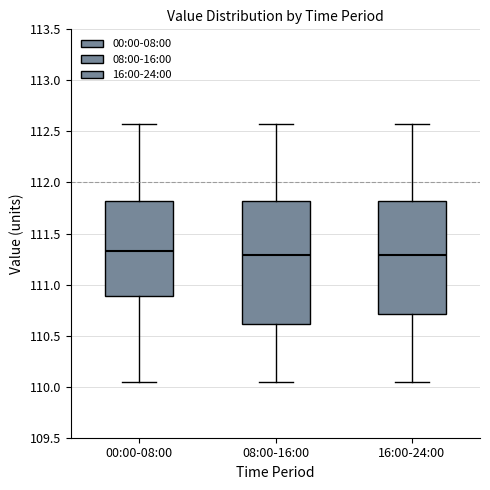

Which box is the tallest, from its lower edge to its upper edge?

08:00-16:00